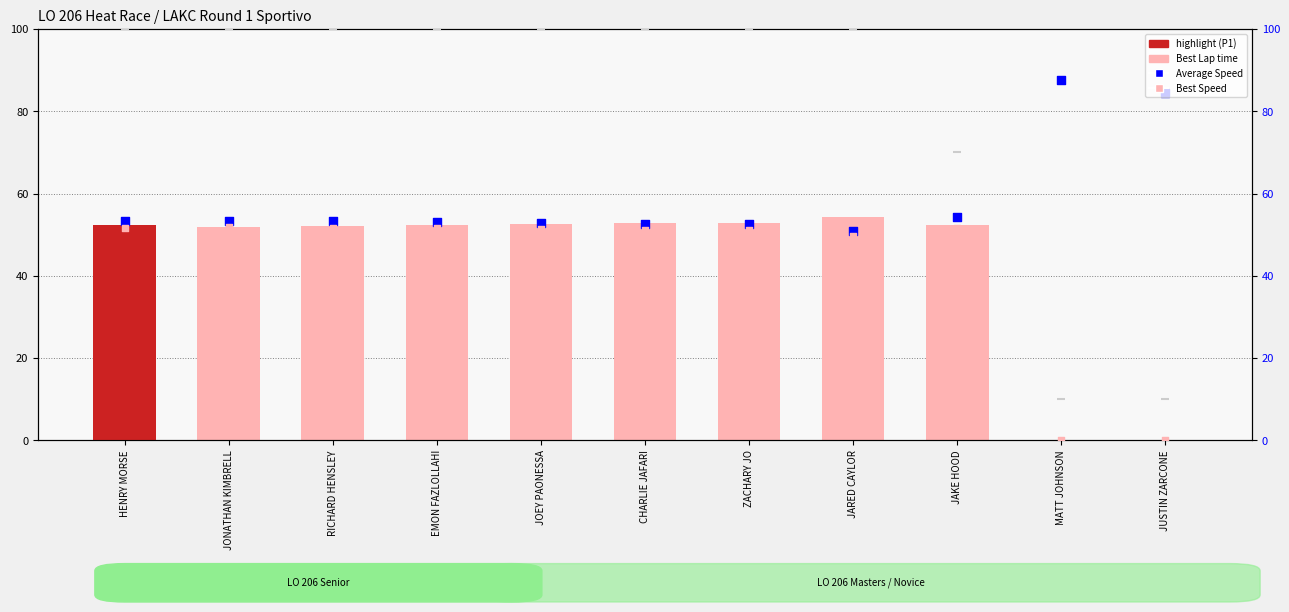

Is the value of Best Speed (right) at JOEY PAONESSA greater than the value of Average Speed at JONATHAN KIMBRELL?

No